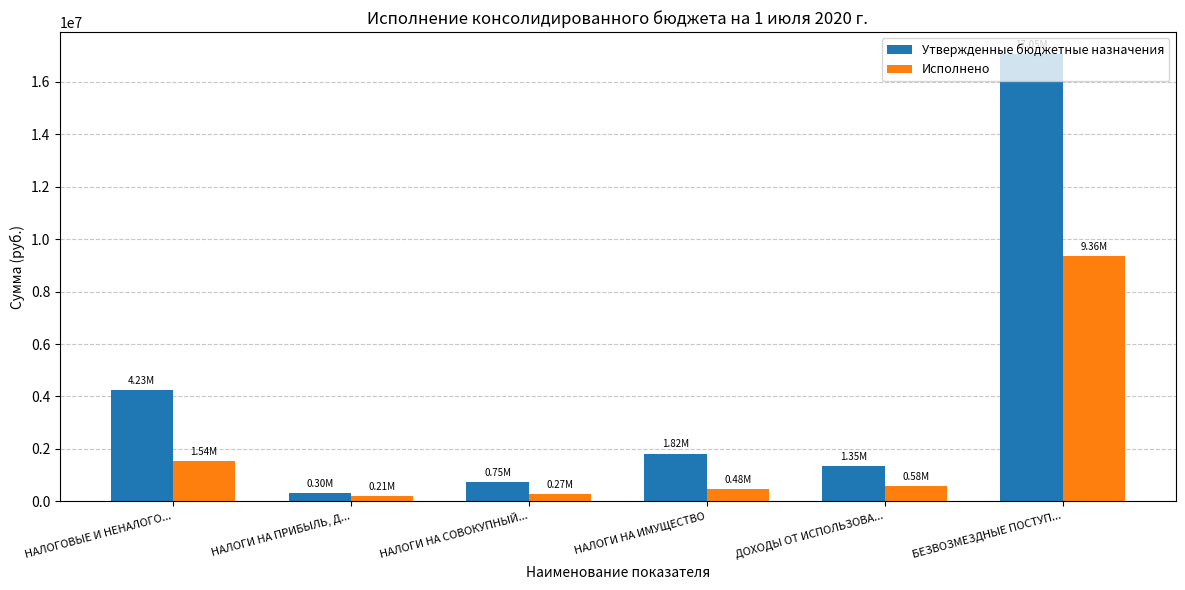

Are the bars horizontal?

No